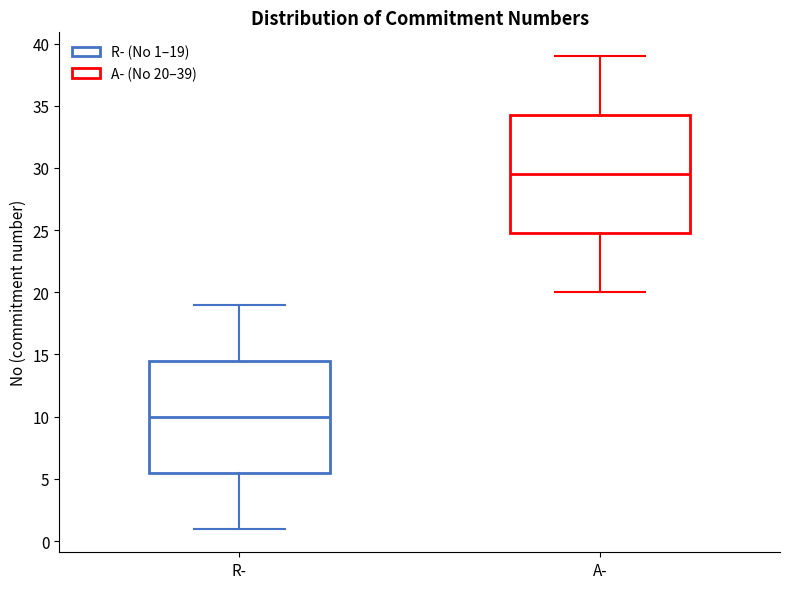

Which box's median line is the highest?

A-